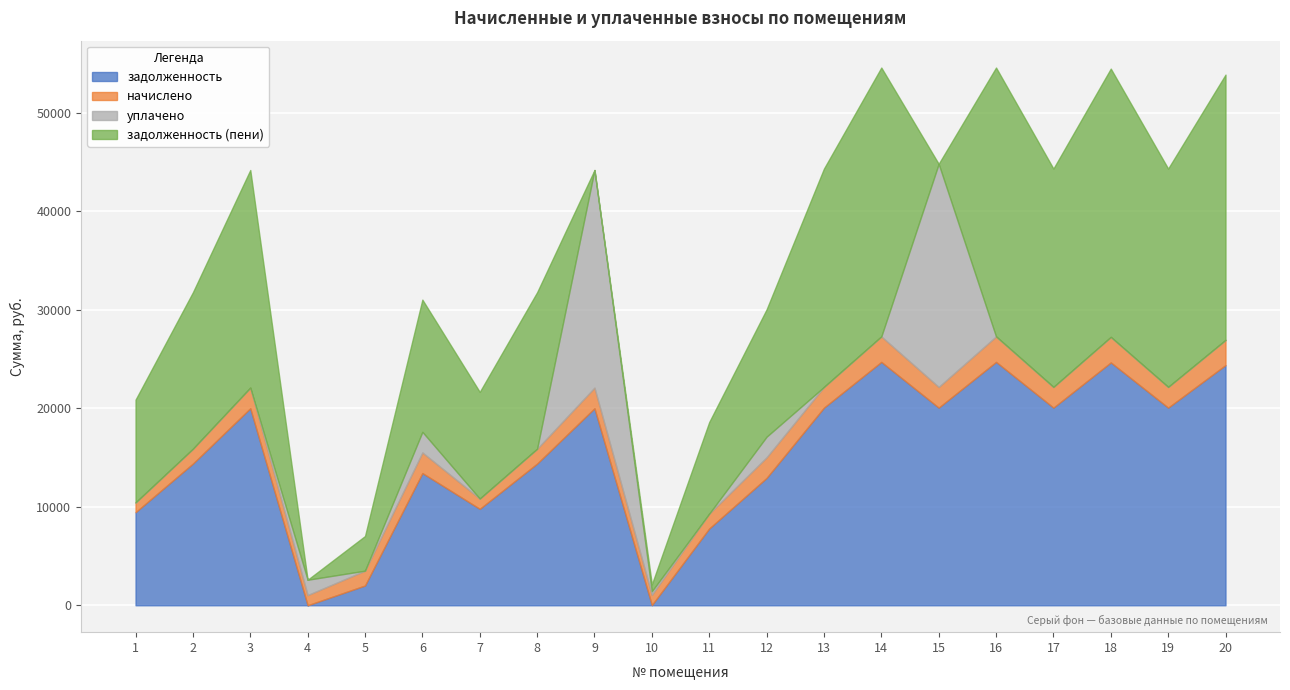

Does the chart display data point markers on the line(s)?

No